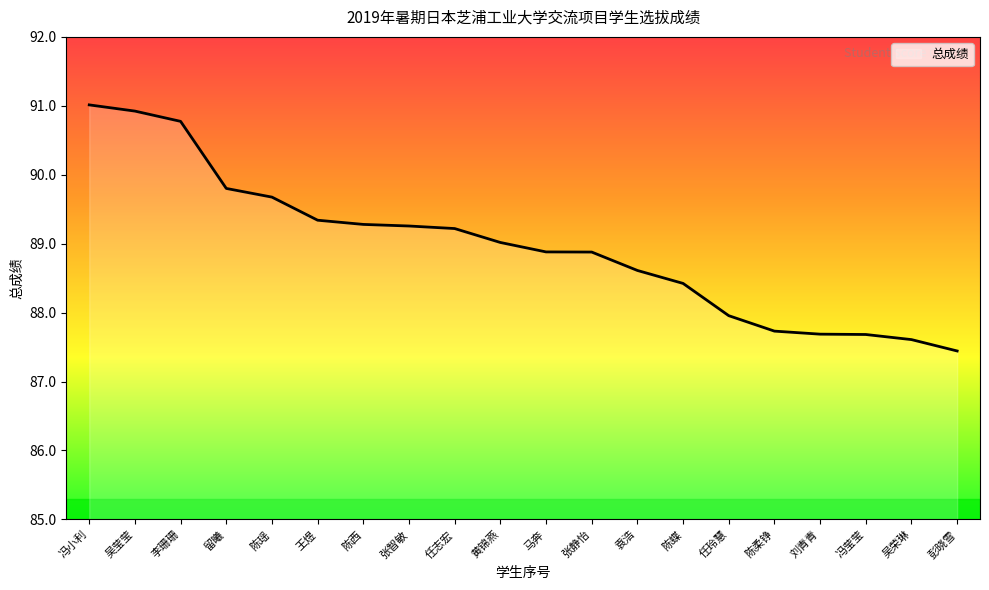

What position from the left is 冯莹莹?

18